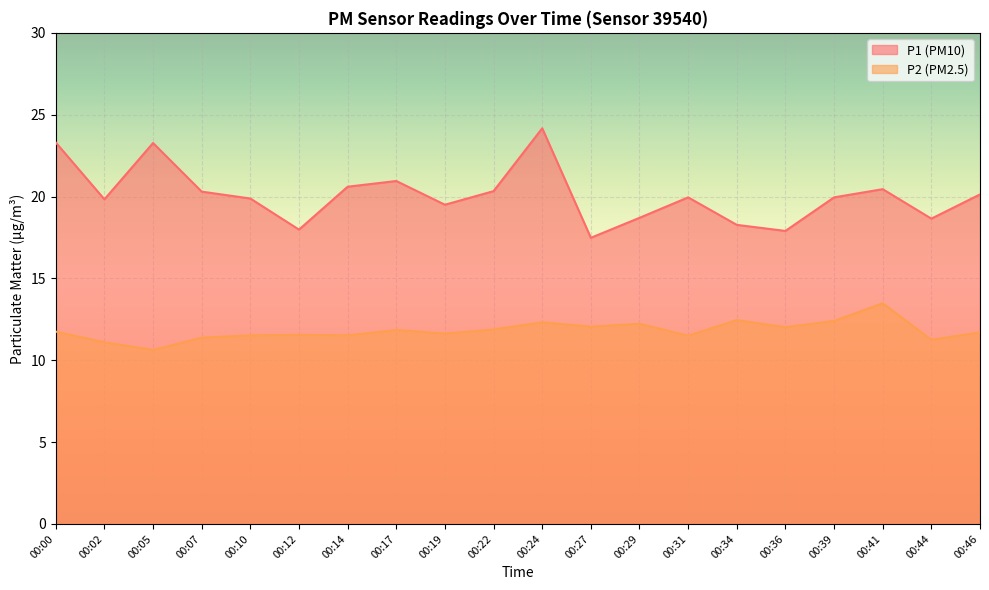

What is the sum of the P1 values at 00:27 and 00:36?

35.4